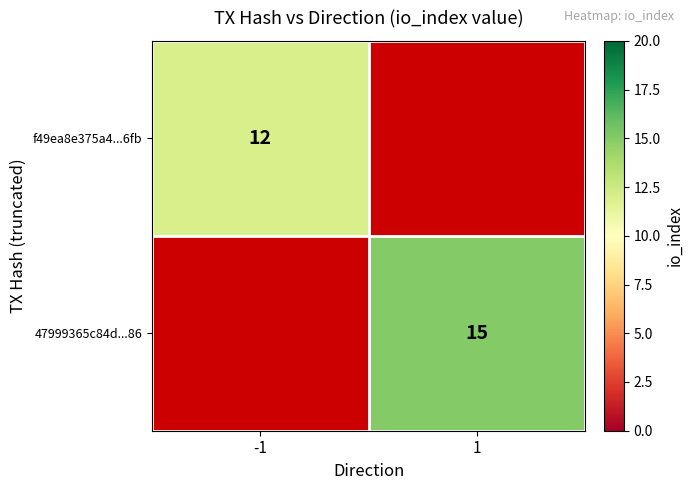

True or false: 47999365c84d...86 has a value of 15 at 1.

True